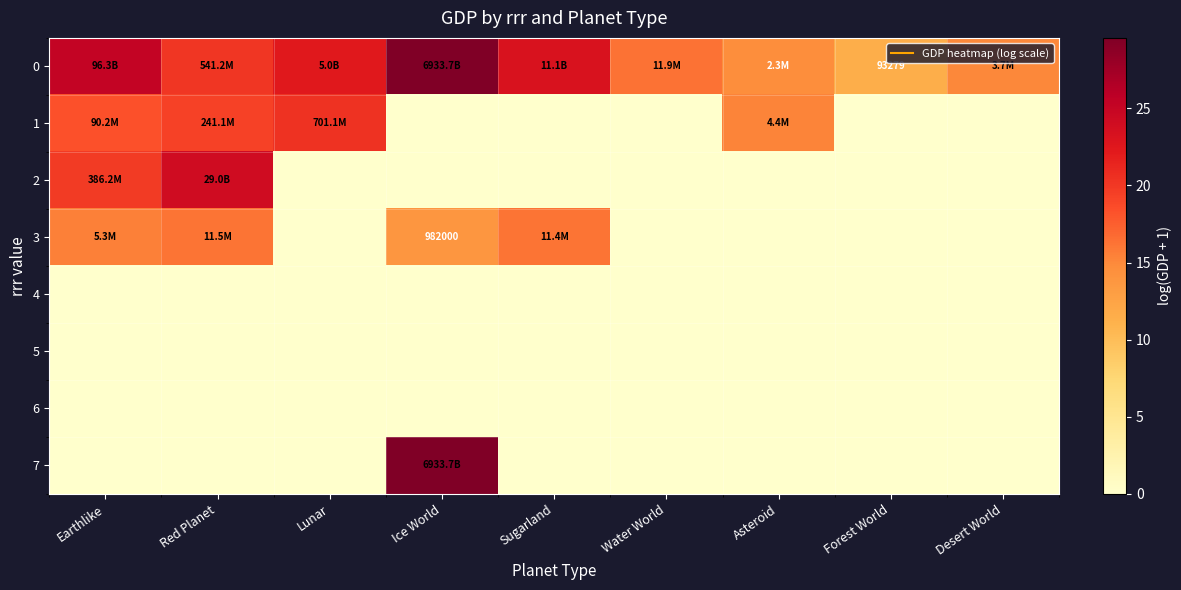

What is the total value across all series at Ice World?

72.9